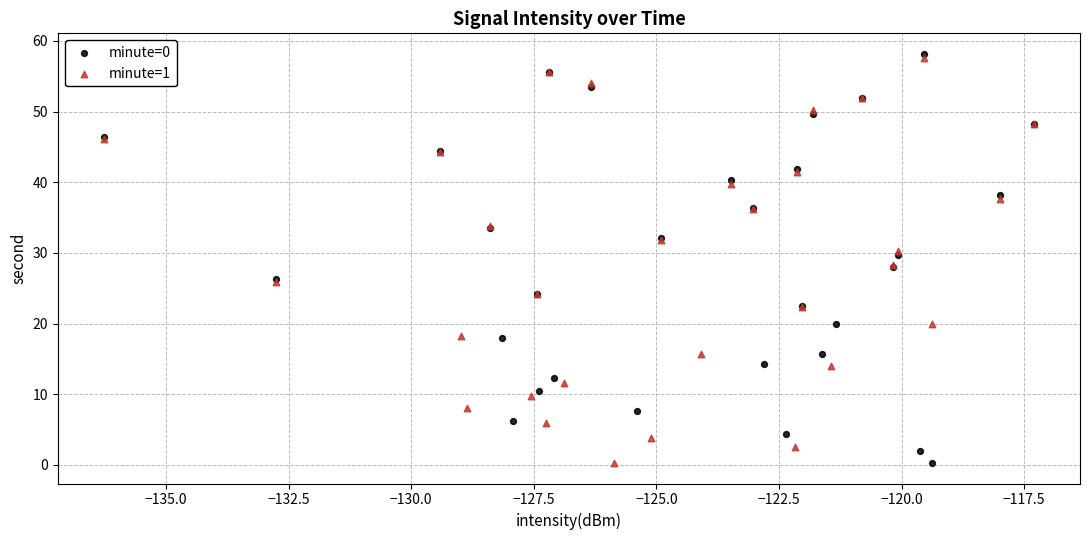

Which series contains the highest Y value?

minute=0